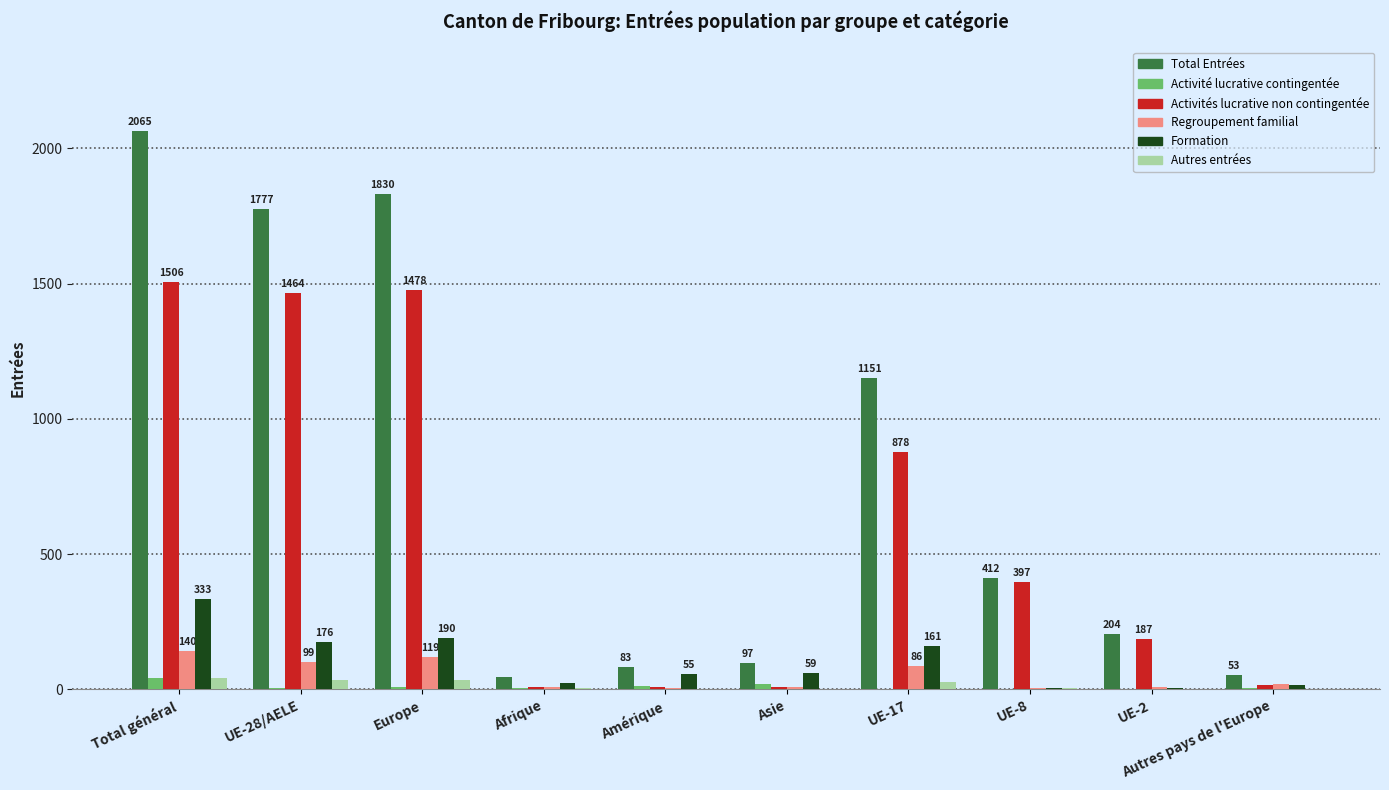

What is the sum of all Formation values?

1024